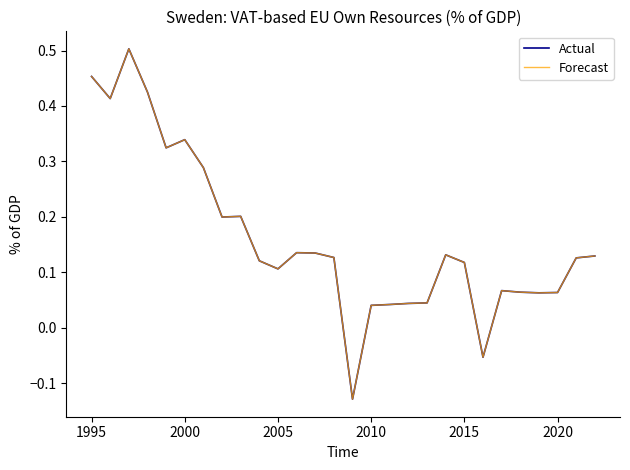

Does the chart have visible grid lines?

No